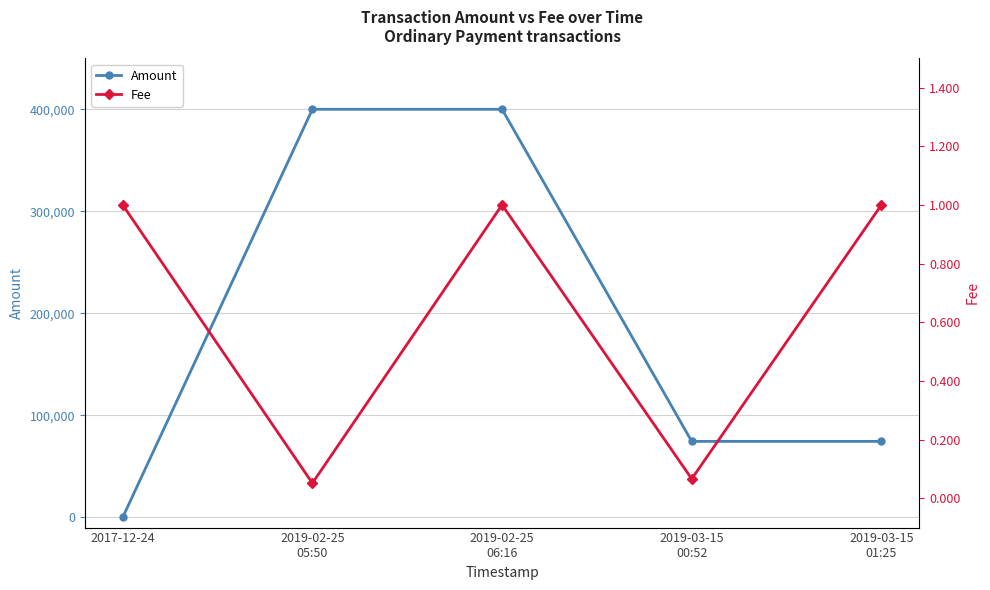

What is the greatest value displayed?

400000.0